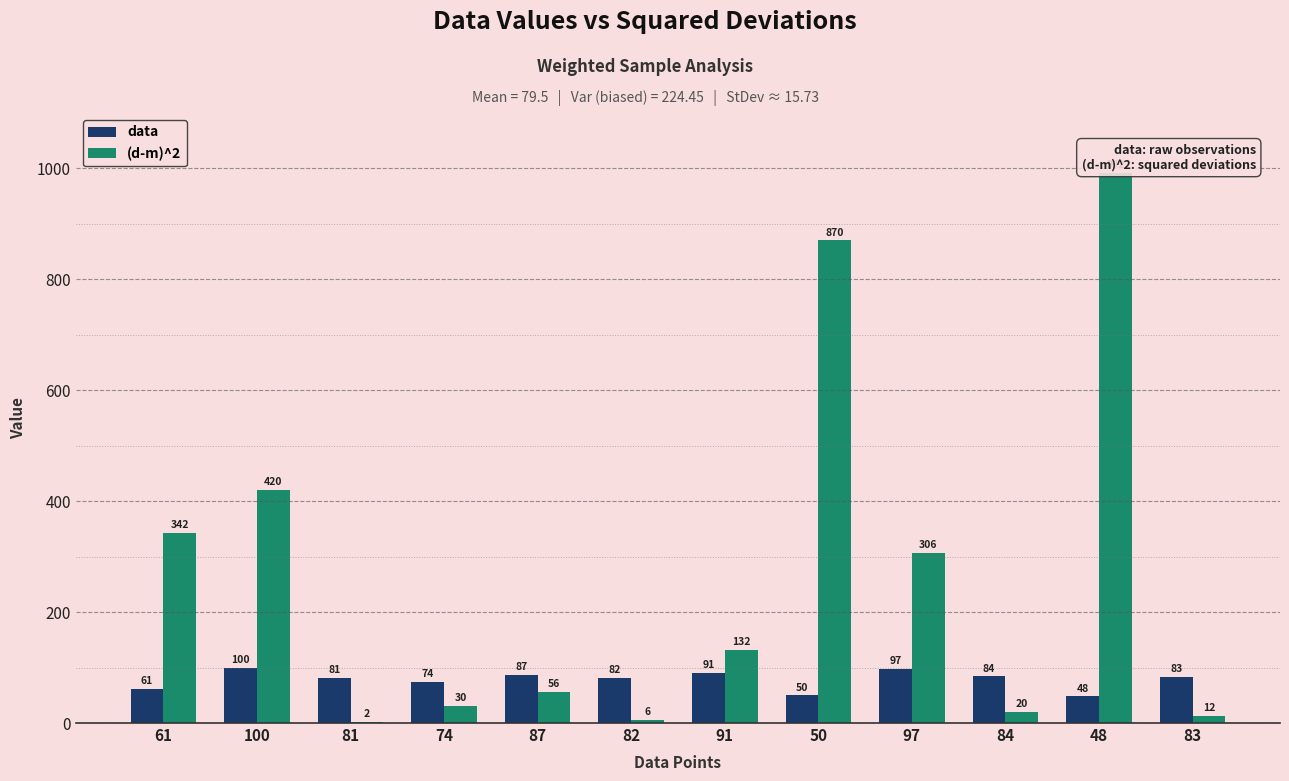

What is the sum of all data values?

938.0